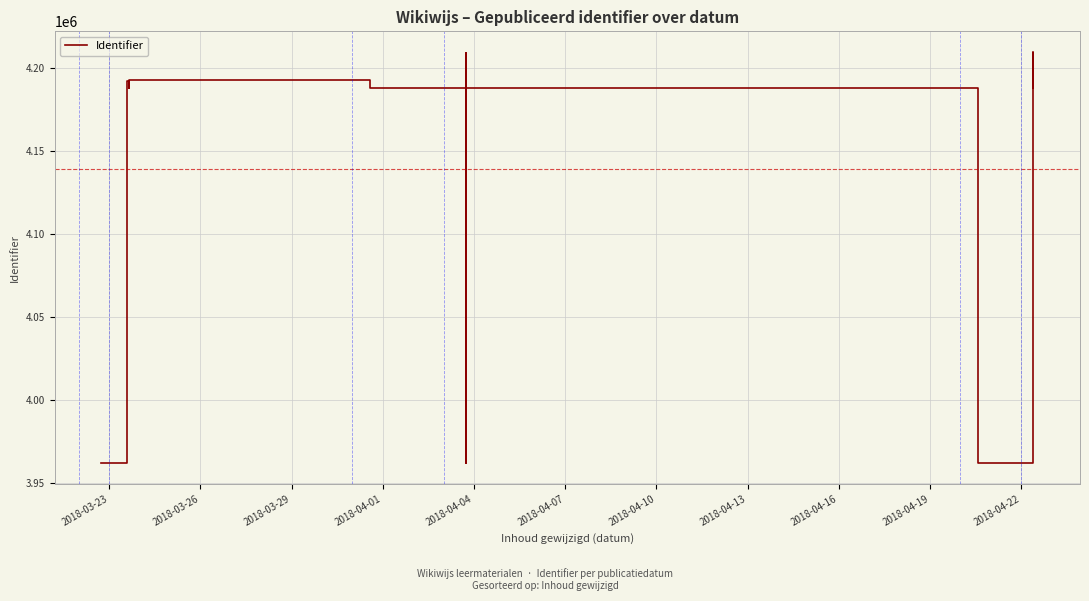

What is the minimum value shown in the chart?

3962047